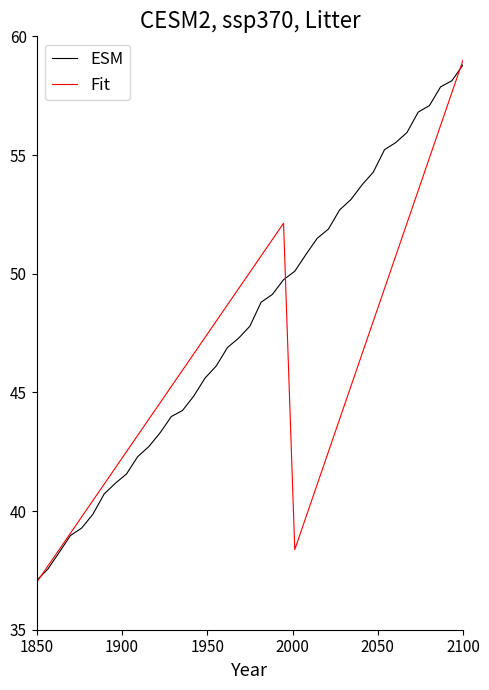

What is the average value of the ESM series?

48.0